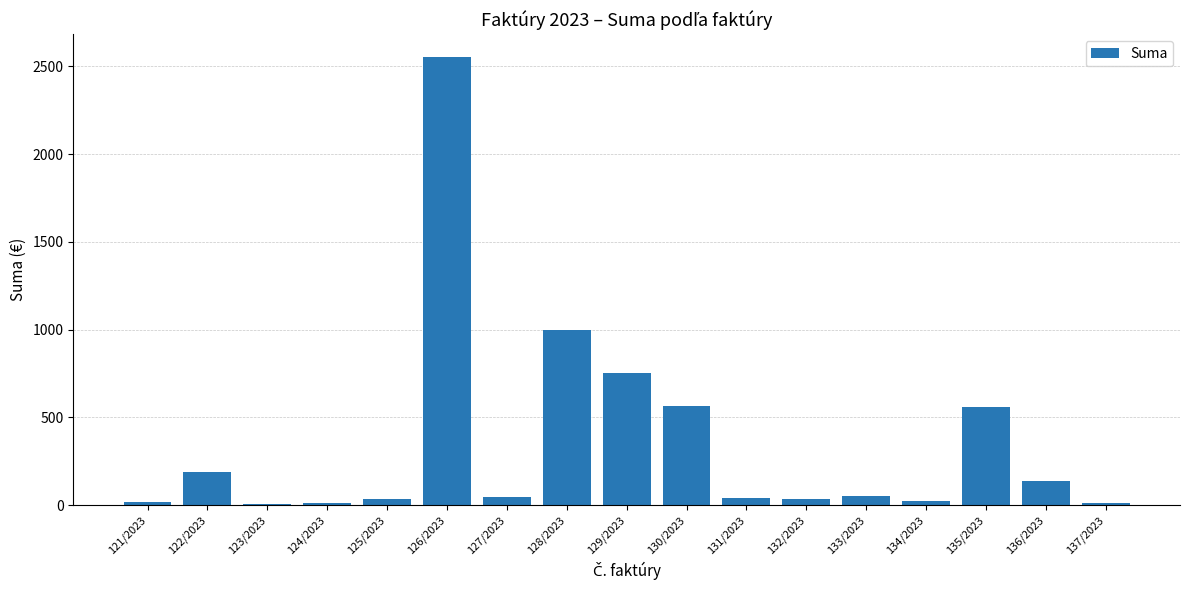

The chart shows a value of 1538.4 at 128/2023. True or false?

False